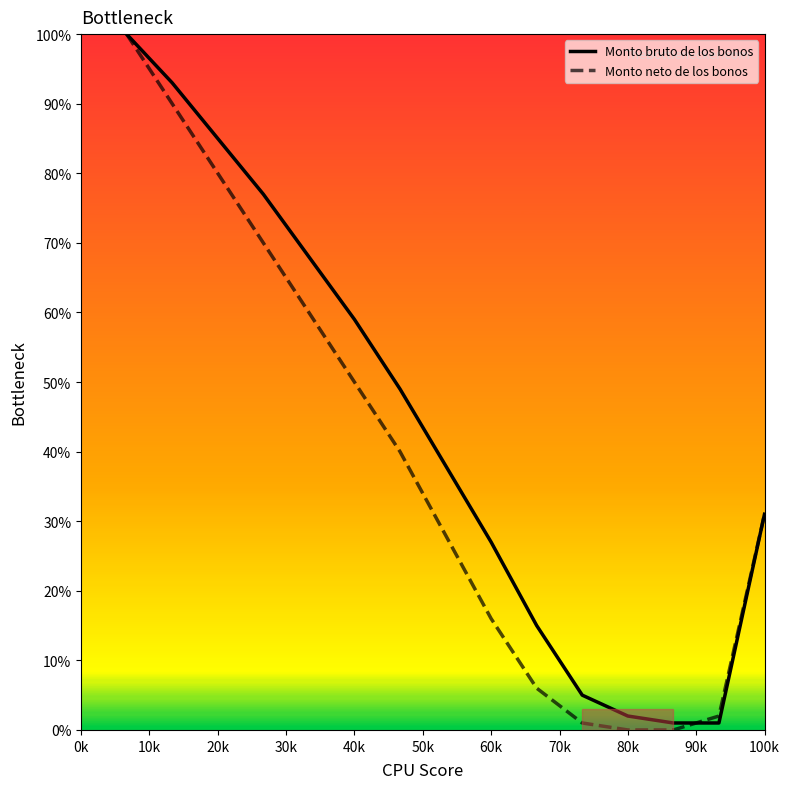

Which series has the largest range (max minus min)?

Monto neto de los bonos